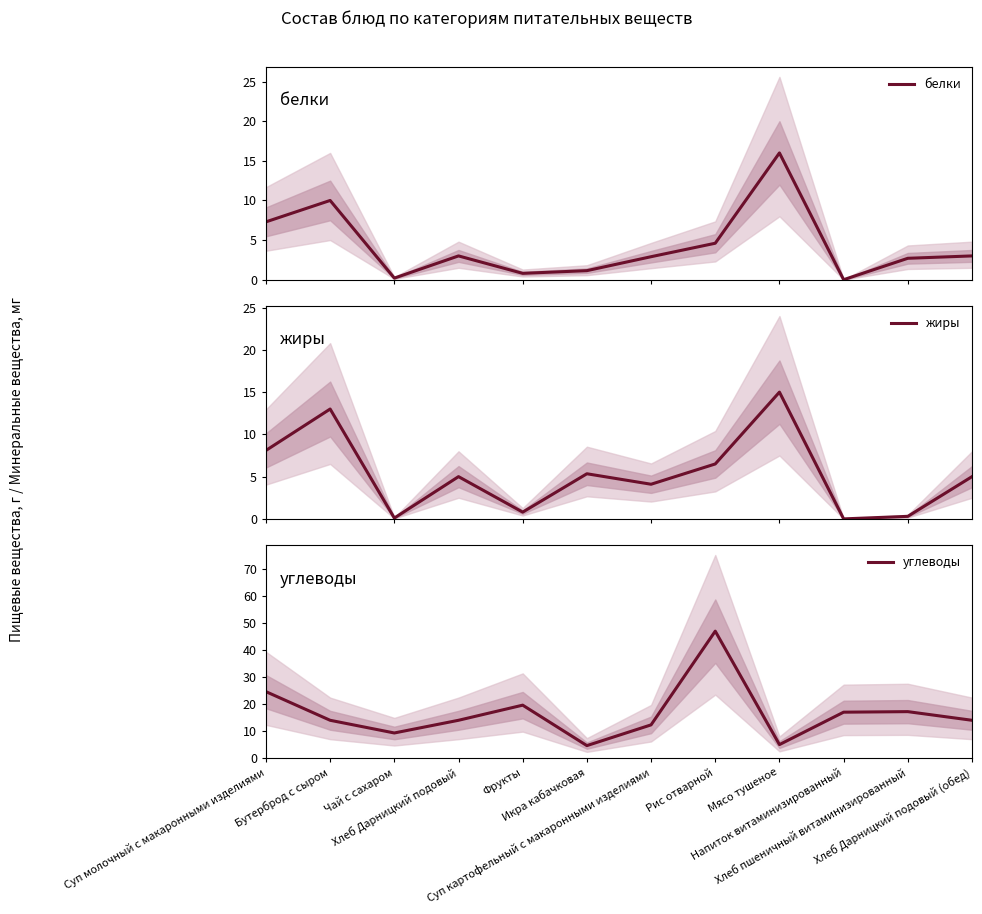

Where is белки nearest to the value 8?

Суп молочный с макаронными изделиями